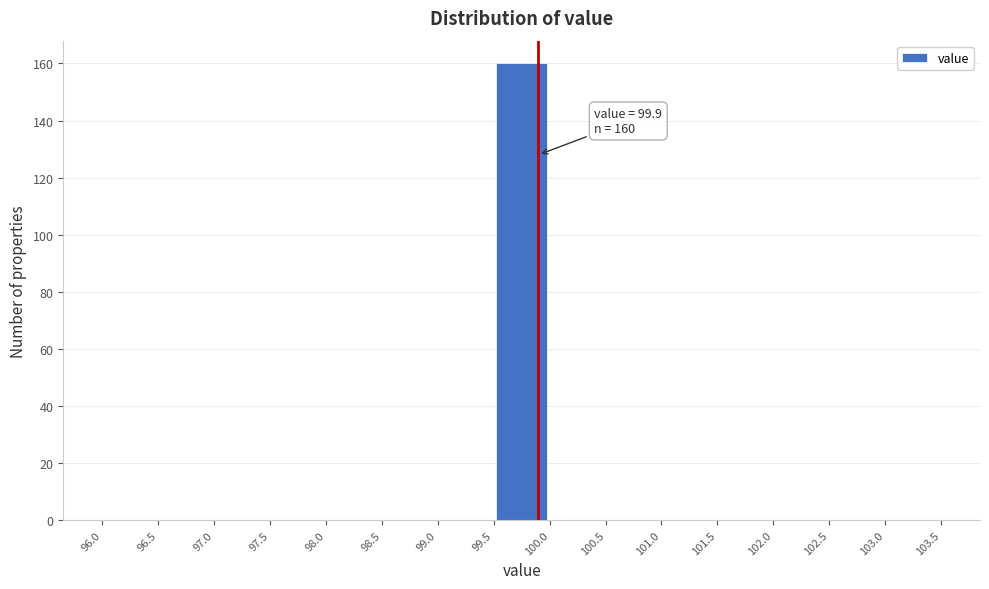

Which range on the x-axis has the tallest bar?

99.5 to 100.0